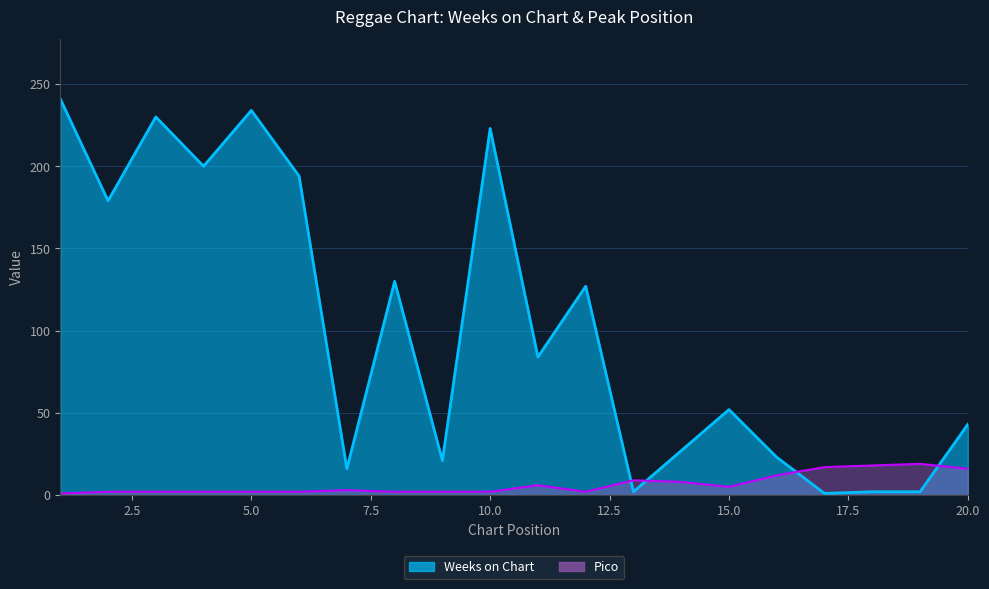

True or false: Weeks on Chart has a value of 15 at 16.

False